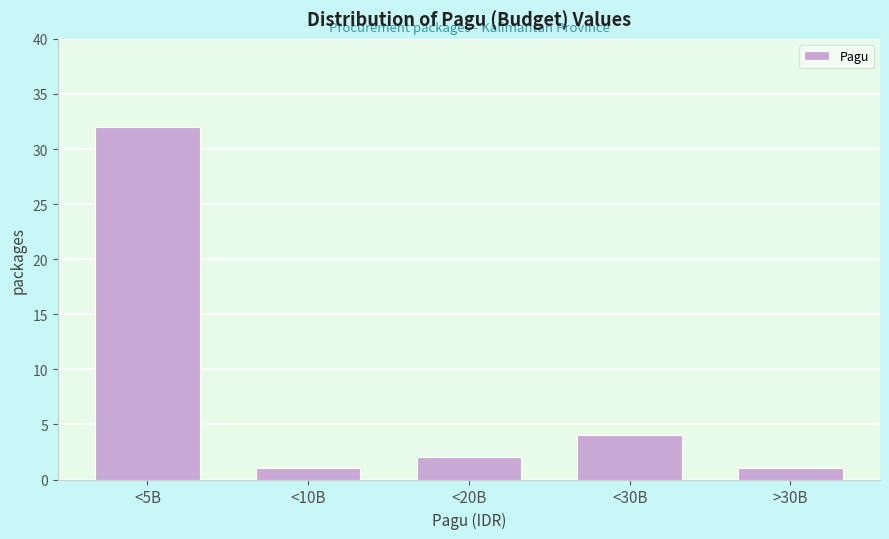

Reading left to right, list all the values displayed in this chart.

32	1	2	4	1